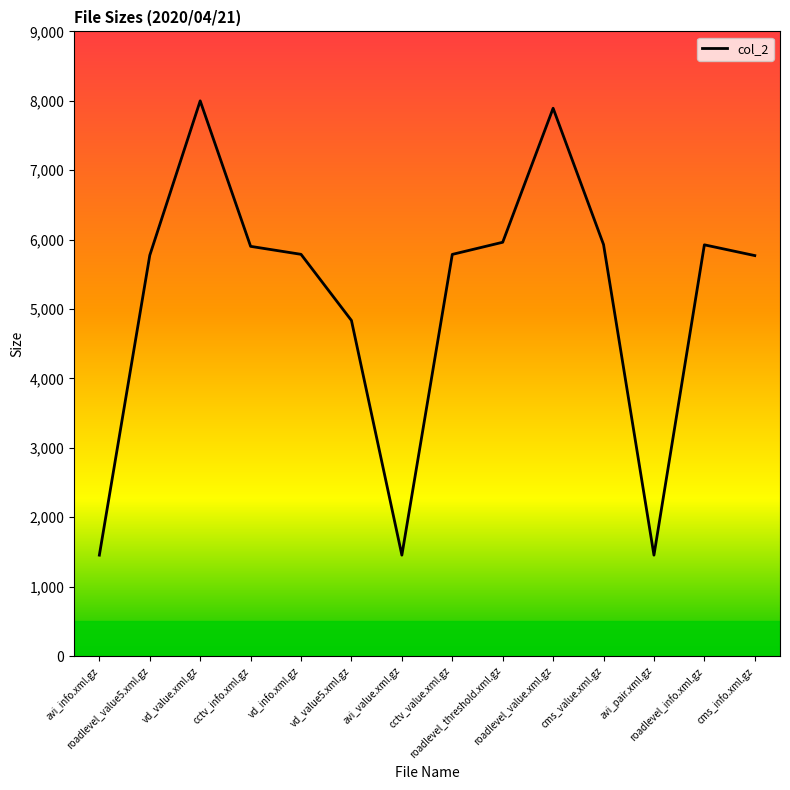

Does the chart have visible grid lines?

No